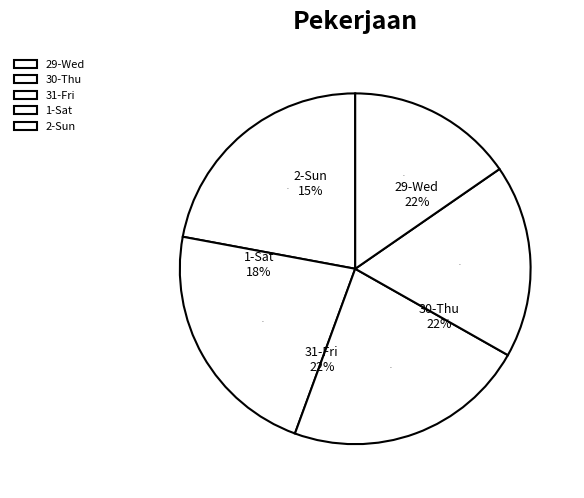

Which slice is the smallest?

2-Sun